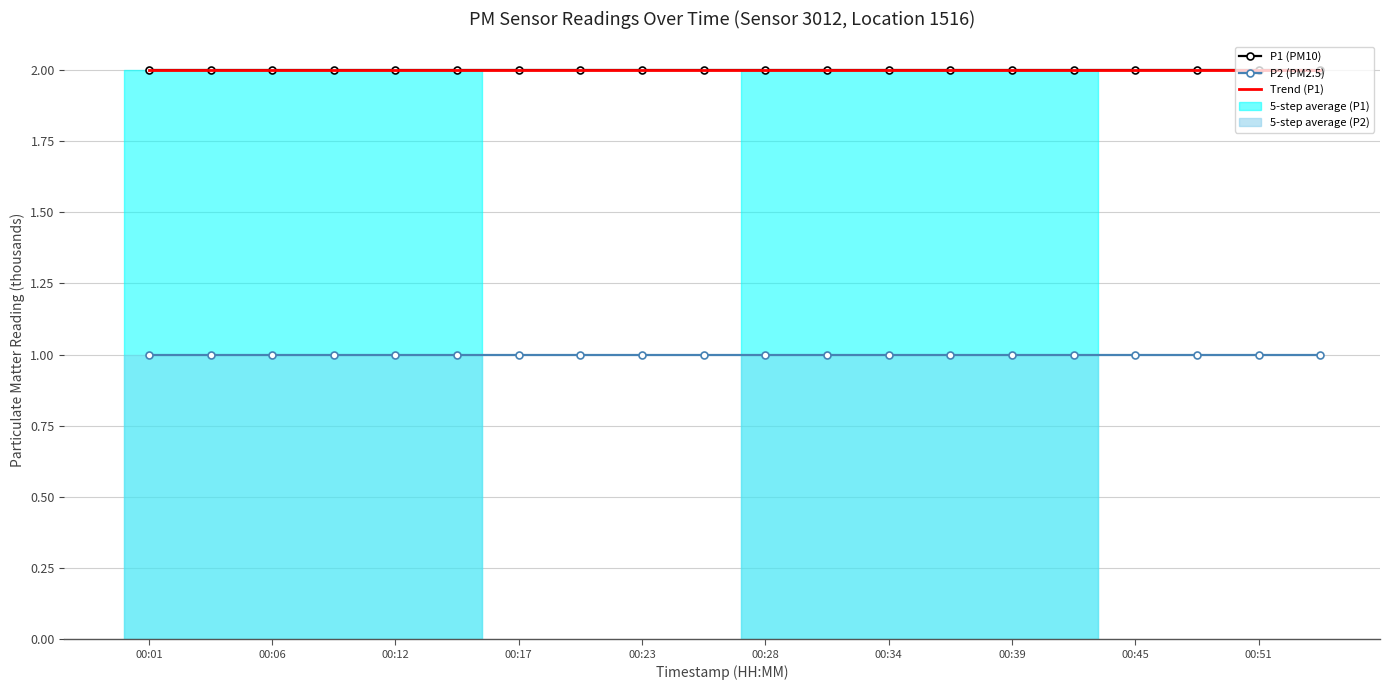

Between 00:06 and 00:23, which series saw the biggest shift?

Trend (P1)